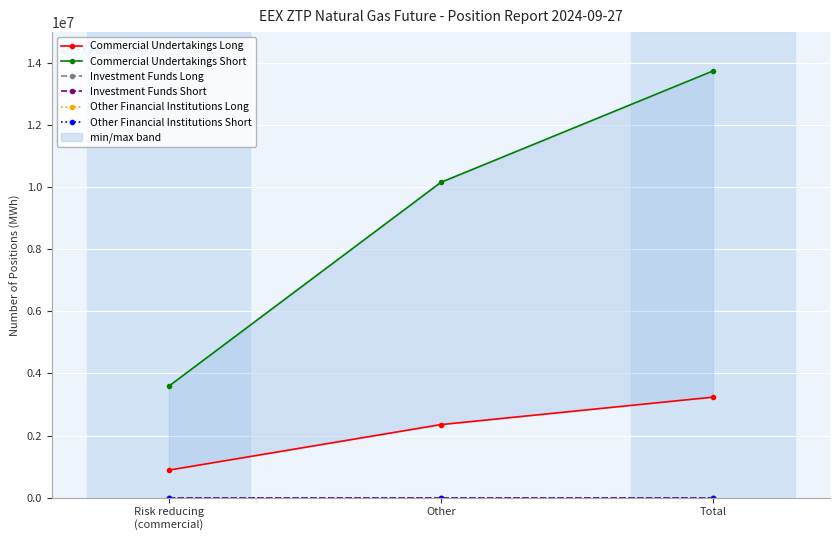

List the series in order of their peak value, lowest first.

Investment Funds Long, Investment Funds Short, Other Financial Institutions Long, Other Financial Institutions Short, Commercial Undertakings Long, Commercial Undertakings Short